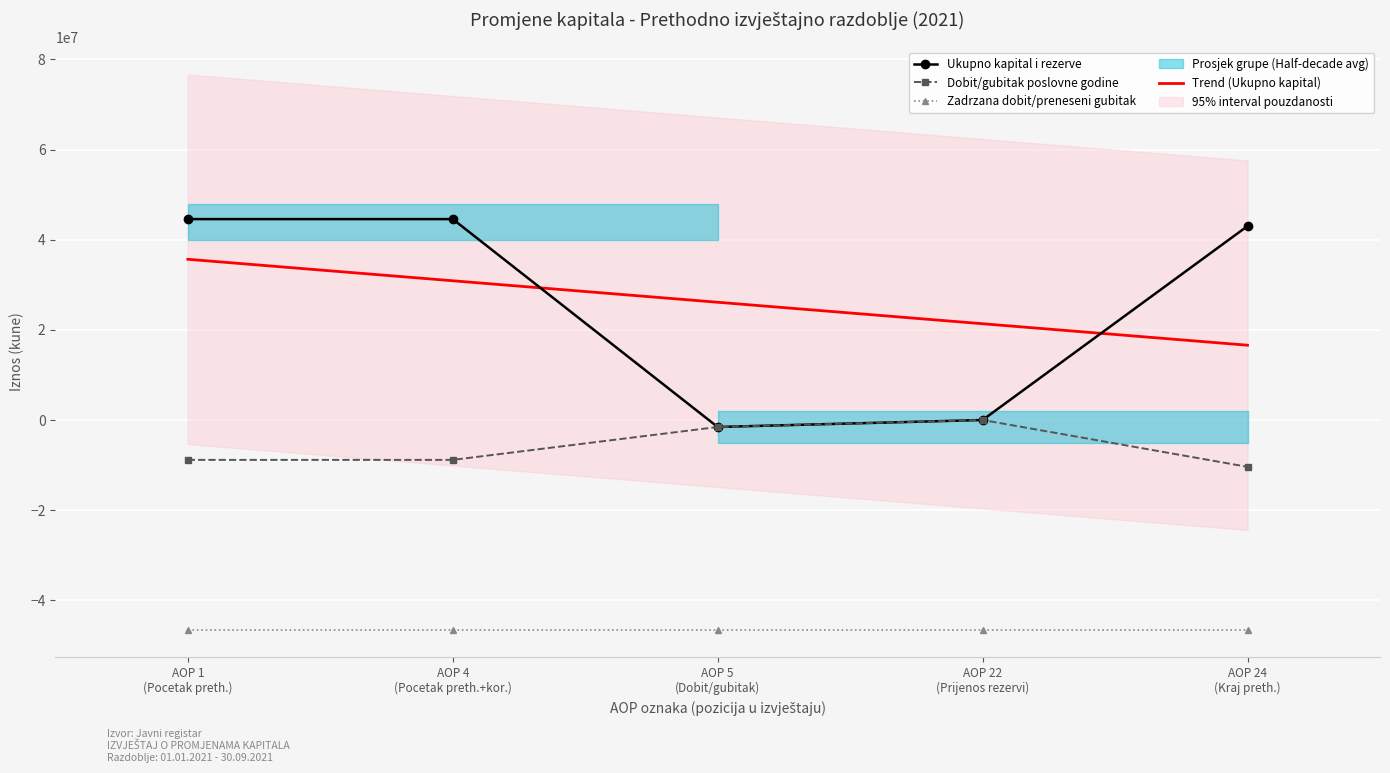

Which series has the widest spread of values?

Ukupno kapital i rezerve